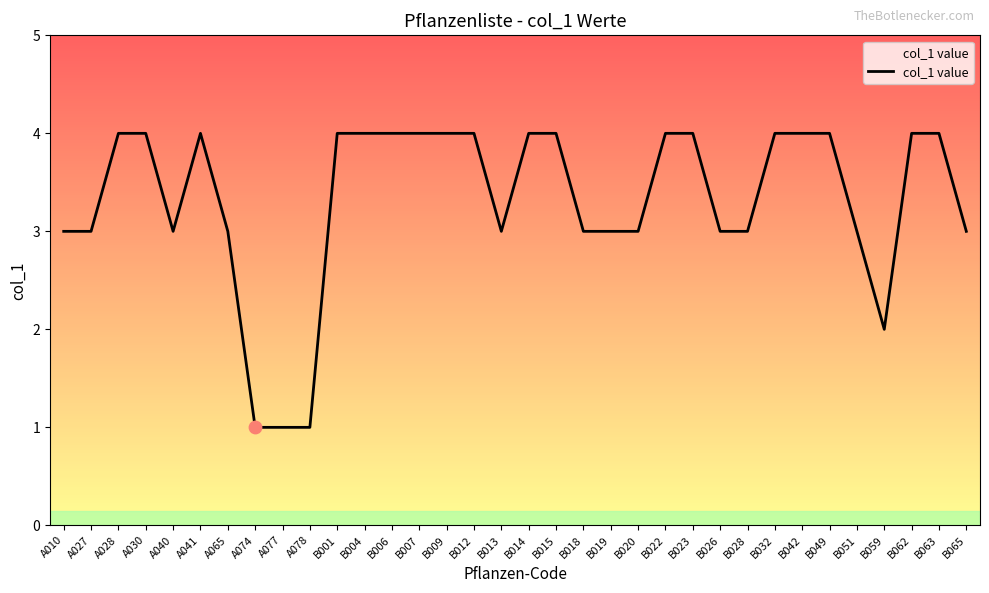

Approximately how many times larger is the value at B063 compared to A077?

4.0